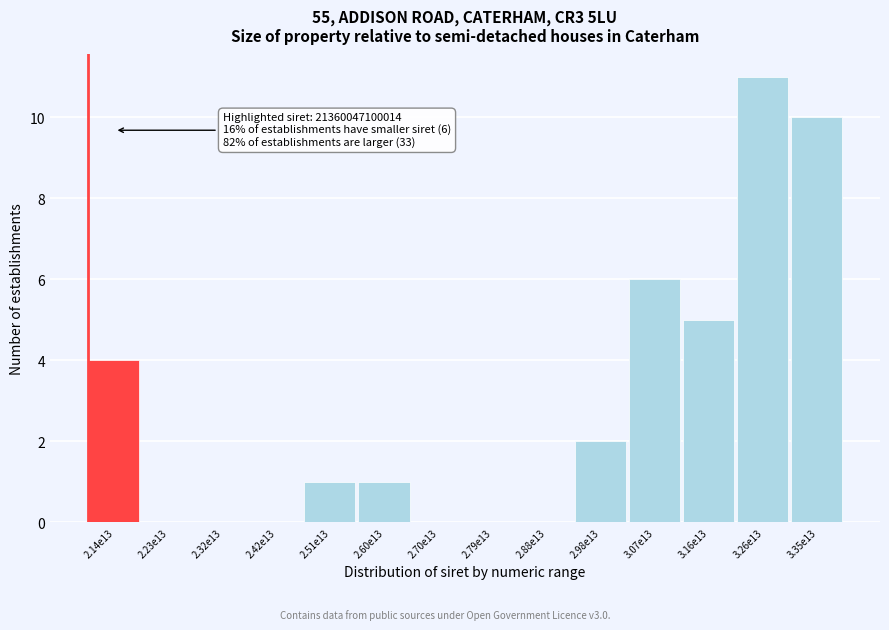

Reading left to right, transcribe all the data shown in this chart.

2.14e13=4	2.23e13=0	2.32e13=0	2.42e13=0	2.51e13=1	2.60e13=1	2.70e13=0	2.79e13=0	2.88e13=0	2.98e13=2	3.07e13=6	3.16e13=5	3.26e13=11	3.35e13=10